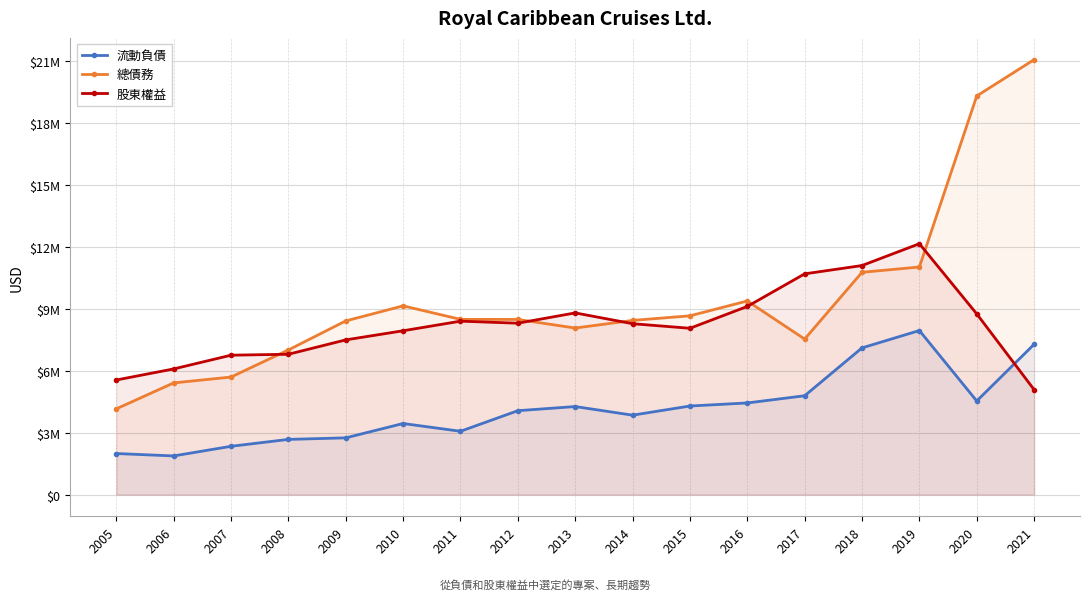

What is the value of the 股東權益 point at the 2nd from the left?

6091575